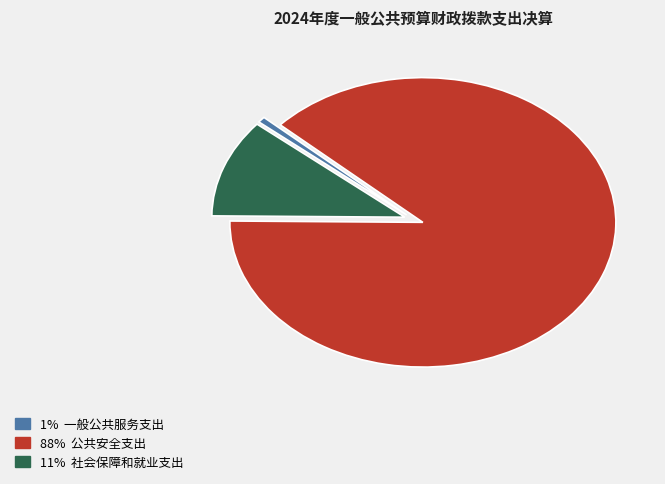

Is there a majority slice in this chart?

Yes